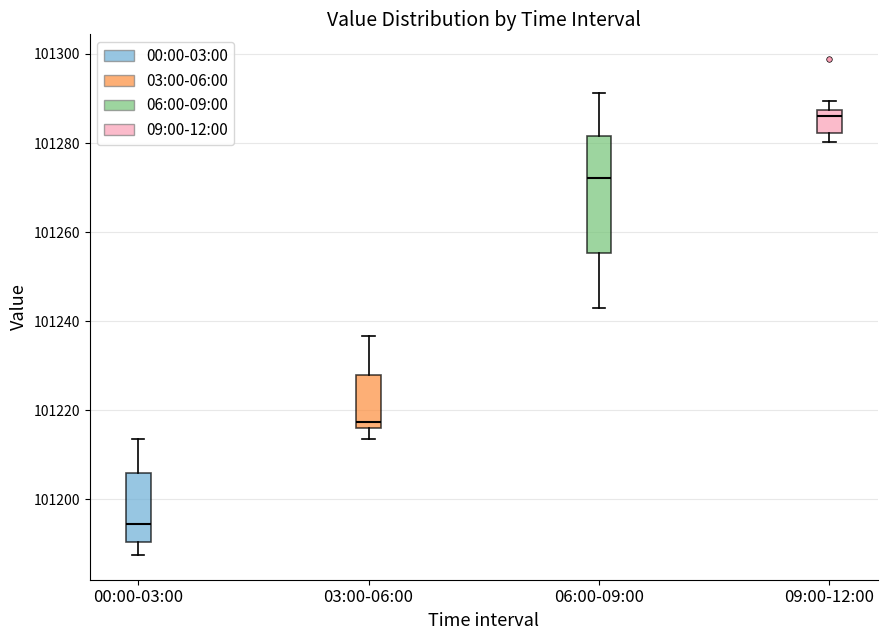

Where does the lower whisker of the box for 03:00-06:00 end on the y-axis? The values are not printed on the chart, so give them approximately, as read against the axis.

101214